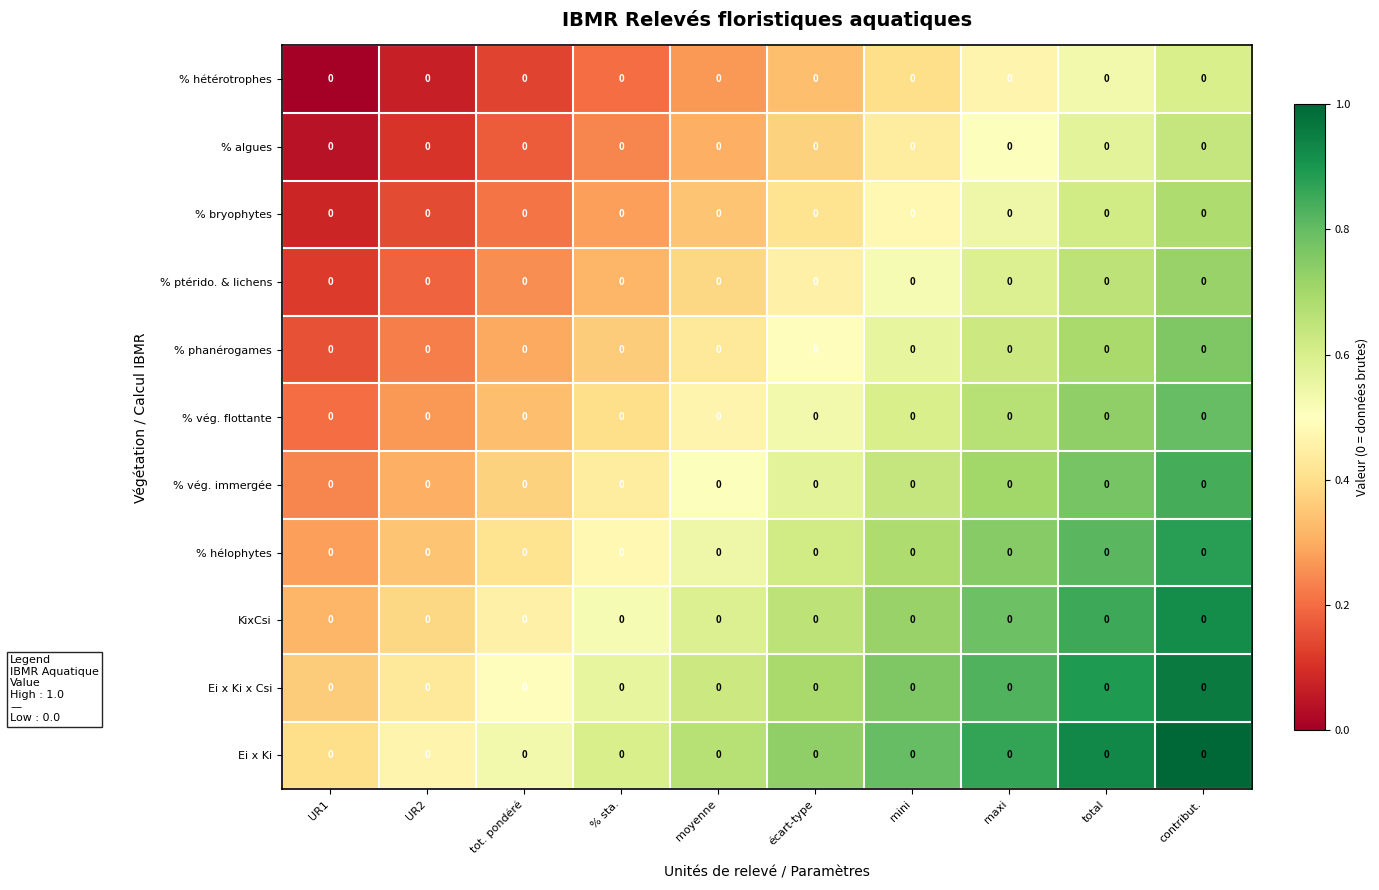

True or false: Ei x Ki has a value of 1.0 at contribut..

True